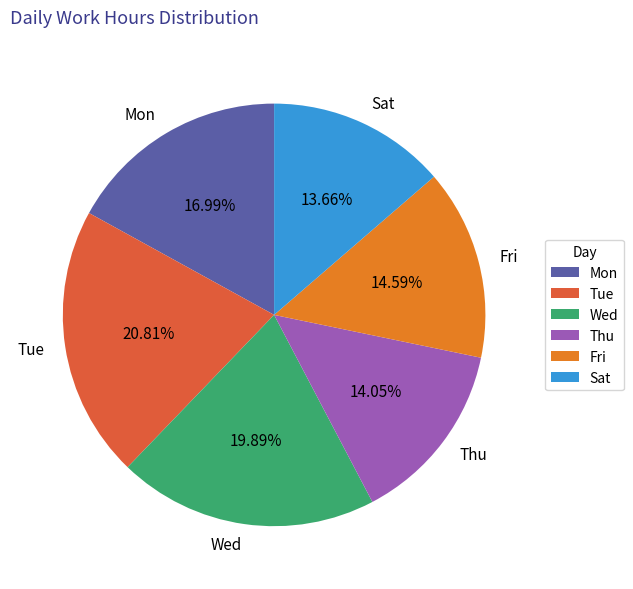

To the nearest percent, what is the average slice percentage?

17%